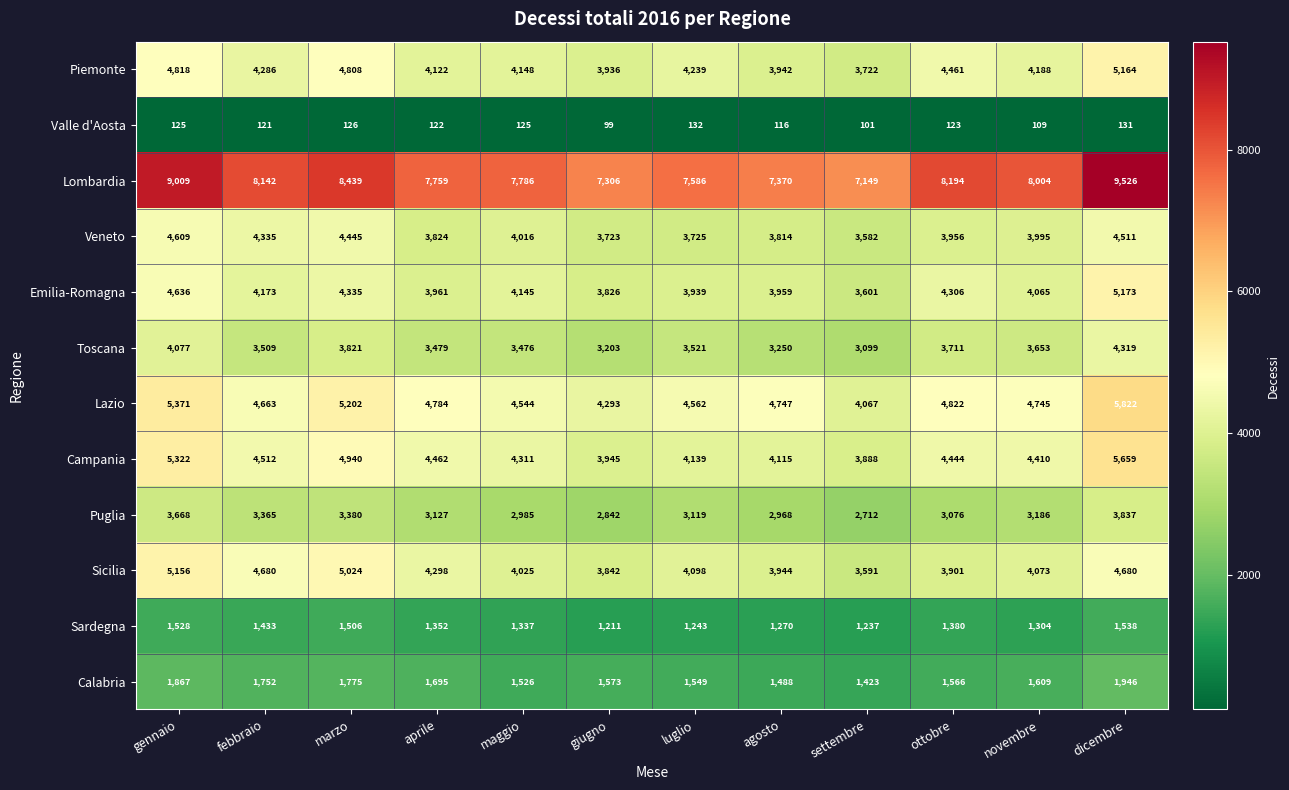

At aprile, list the series in order from largest to smallest.

Lombardia, Lazio, Campania, Sicilia, Piemonte, Emilia-Romagna, Veneto, Toscana, Puglia, Calabria, Sardegna, Valle d'Aosta